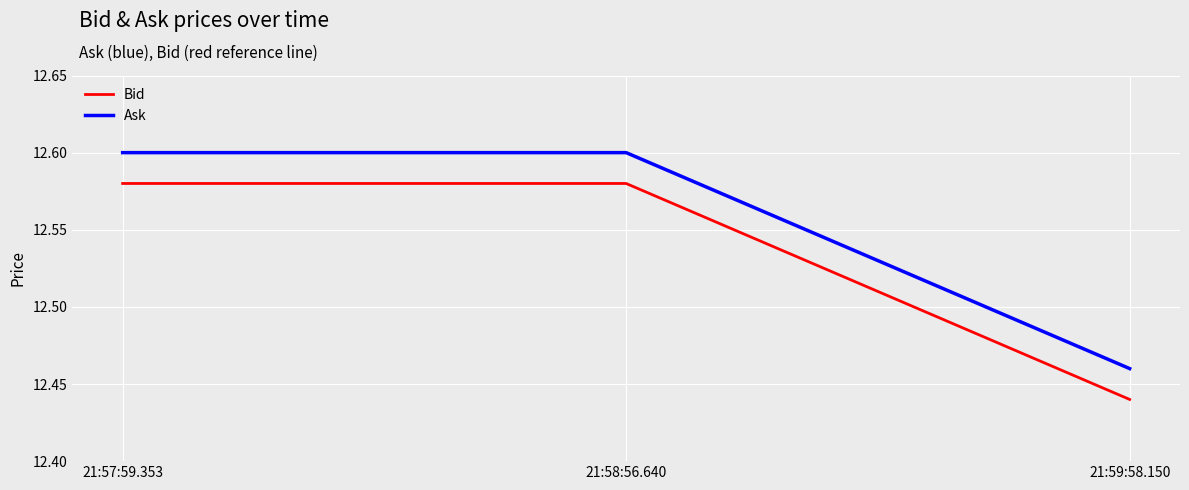

At 21:57:59.353, list the series in order from largest to smallest.

Ask, Bid